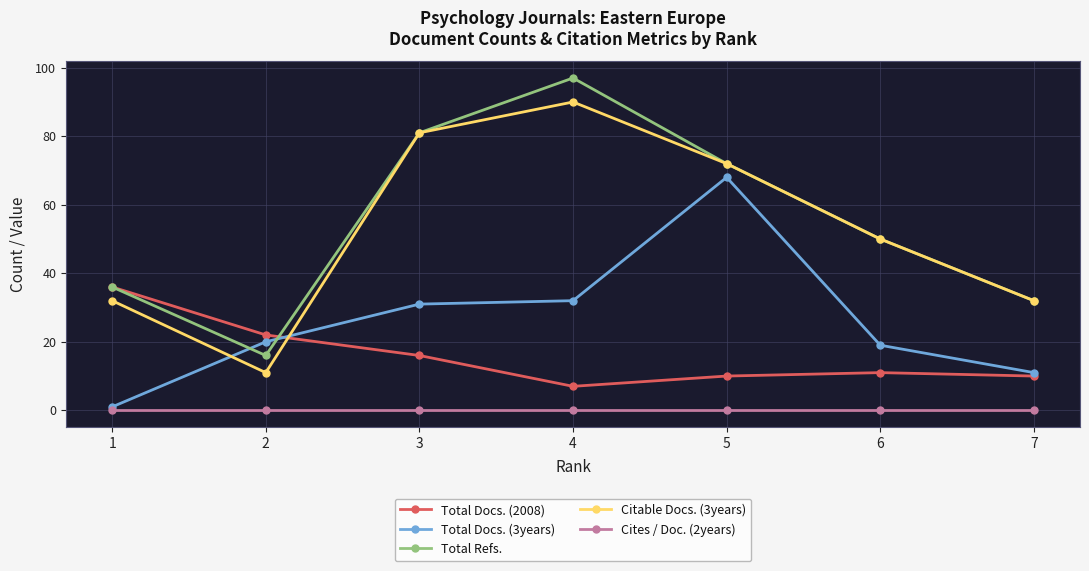

Reading right to left, extract all data points from this chart.

Total Docs. (2008): 10	11	10	7	16	22	36
Total Docs. (3years): 11	19	68	32	31	20	1
Total Refs.: 32	50	72	97	81	16	36
Citable Docs. (3years): 32	50	72	90	81	11	32
Cites / Doc. (2years): 0	0	0	0	0	0	0